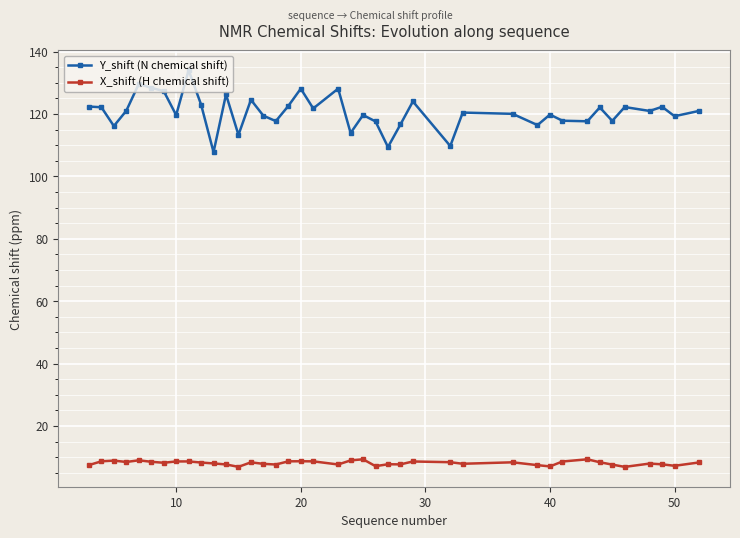

Does the chart have visible grid lines?

Yes